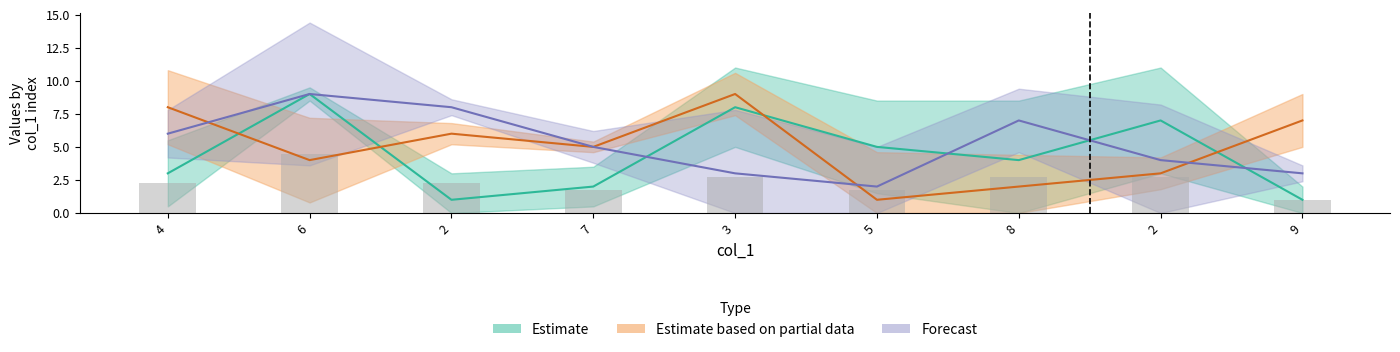

What is the total value across all series at 5?

8